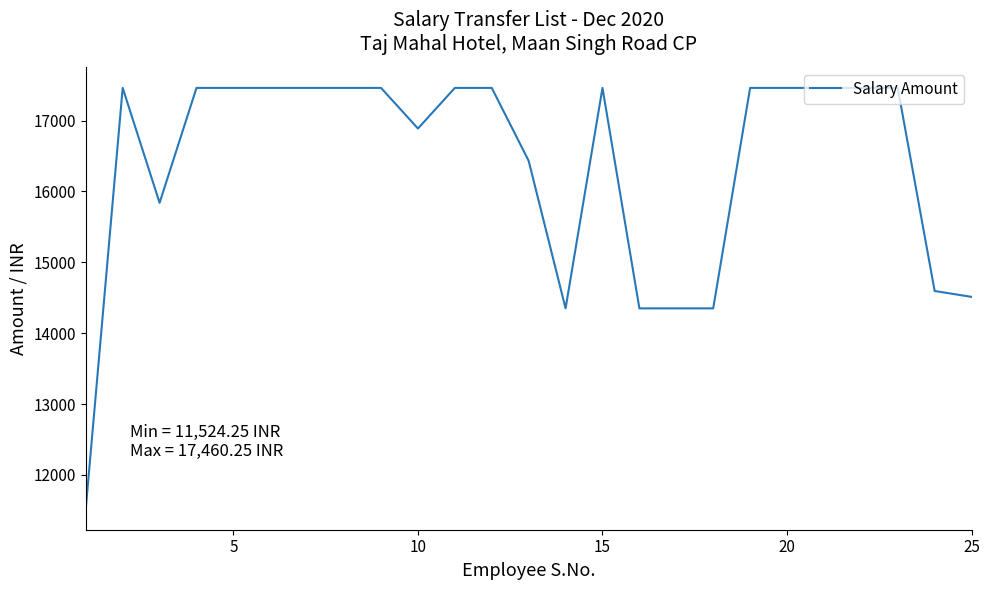

Is this an area chart (filled region under the line)?

No